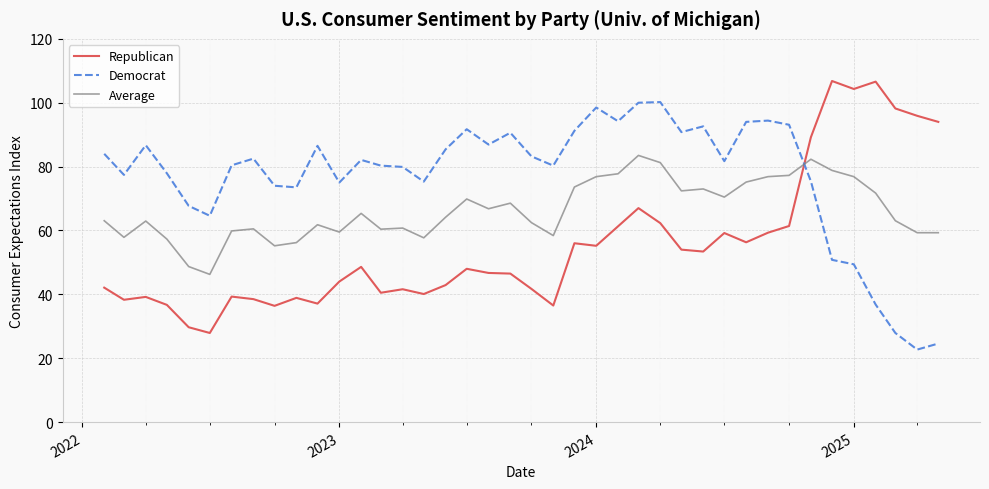

What is the minimum value shown in the chart?

22.7